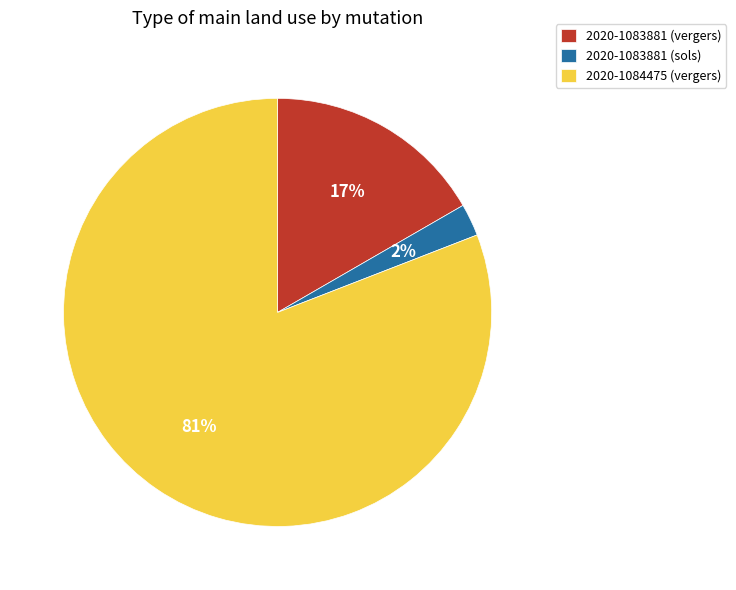

Rank the categories by value from lowest to highest.

2020-1083881 (sols), 2020-1083881 (vergers), 2020-1084475 (vergers)